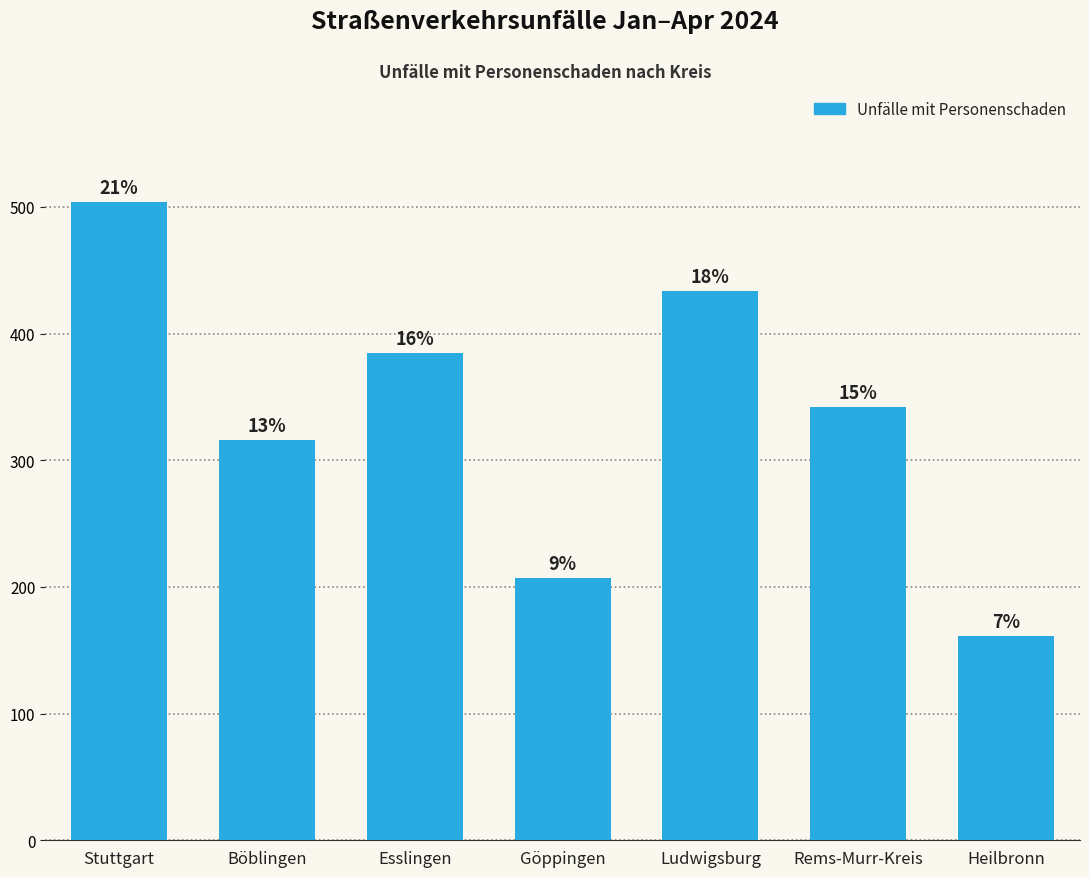

Between Heilbronn and Ludwigsburg, which is larger?

Ludwigsburg